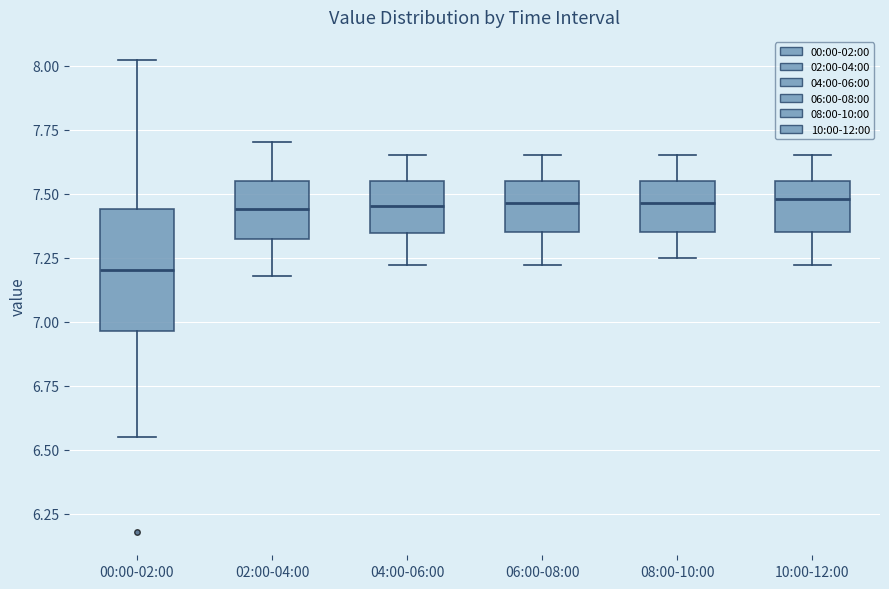

Reading left to right, transcribe this box plot: for each box, give where its median line is, the range the box spans, and where its two whiskers end, as read against the y-axis. The values are not printed on the chart, so give them approximately, as read against the axis.

00:00-02:00: median 7.20, box 6.95 to 7.45, whiskers 6.55 to 8.00
02:00-04:00: median 7.45, box 7.30 to 7.55, whiskers 7.20 to 7.70
04:00-06:00: median 7.45, box 7.35 to 7.55, whiskers 7.20 to 7.65
06:00-08:00: median 7.45, box 7.35 to 7.55, whiskers 7.20 to 7.65
08:00-10:00: median 7.45, box 7.35 to 7.55, whiskers 7.25 to 7.65
10:00-12:00: median 7.50, box 7.35 to 7.55, whiskers 7.20 to 7.65